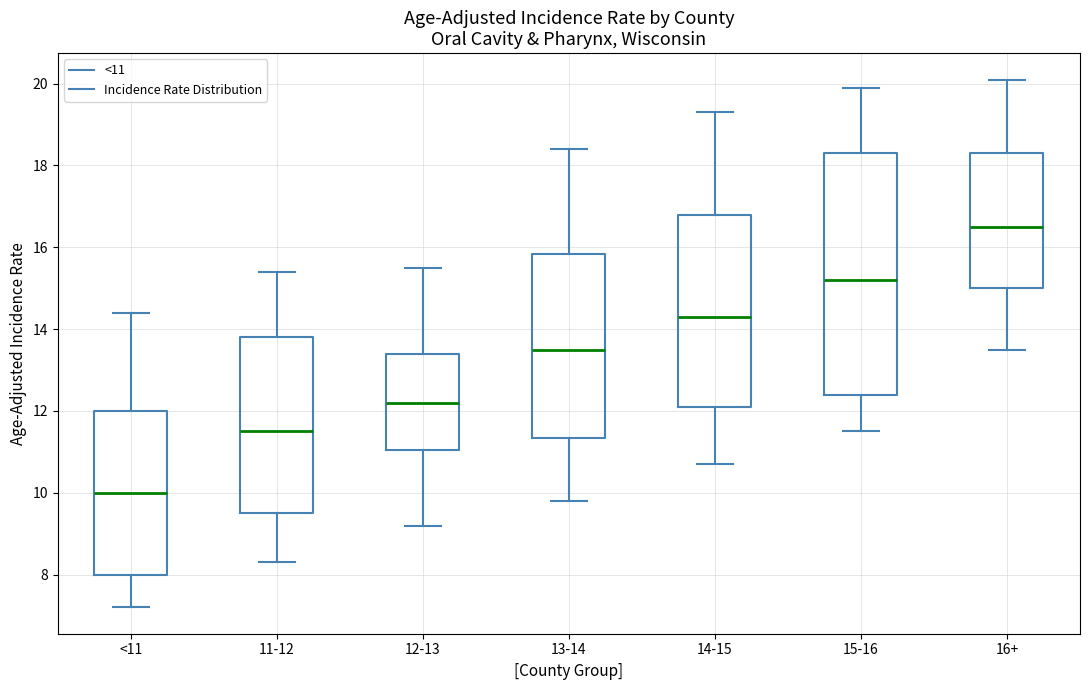

Where does the median line of the box for 12-13 sit on the y-axis? The values are not printed on the chart, so give them approximately, as read against the axis.

12.2